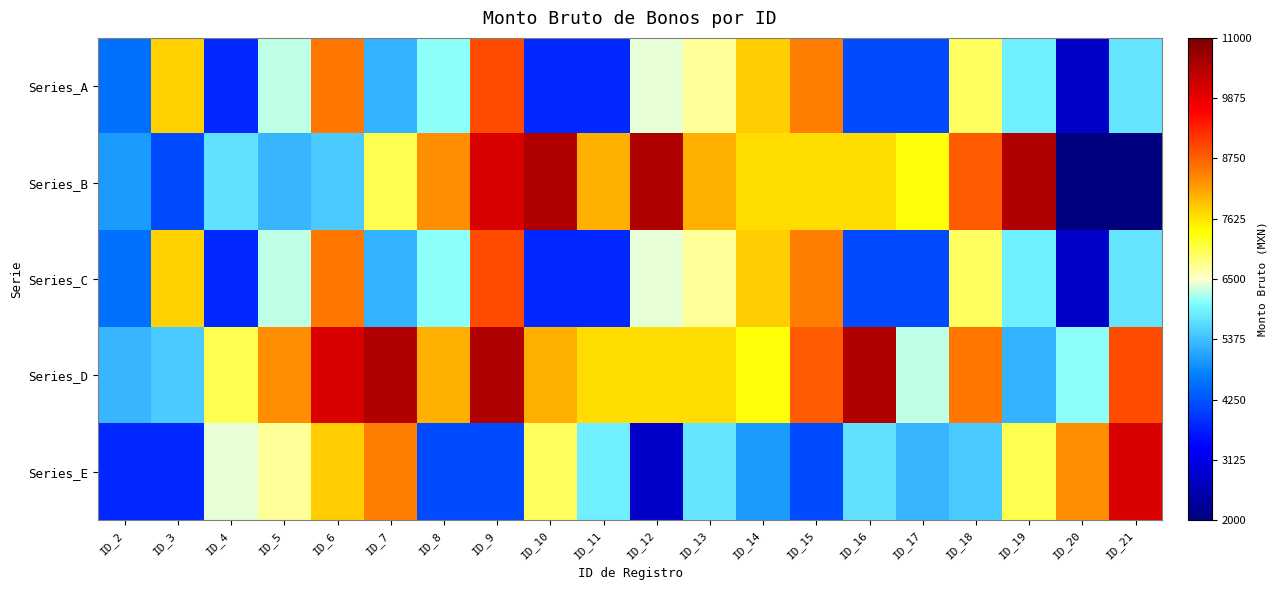

Which series changed the most between ID_2 and ID_3?

Series_A